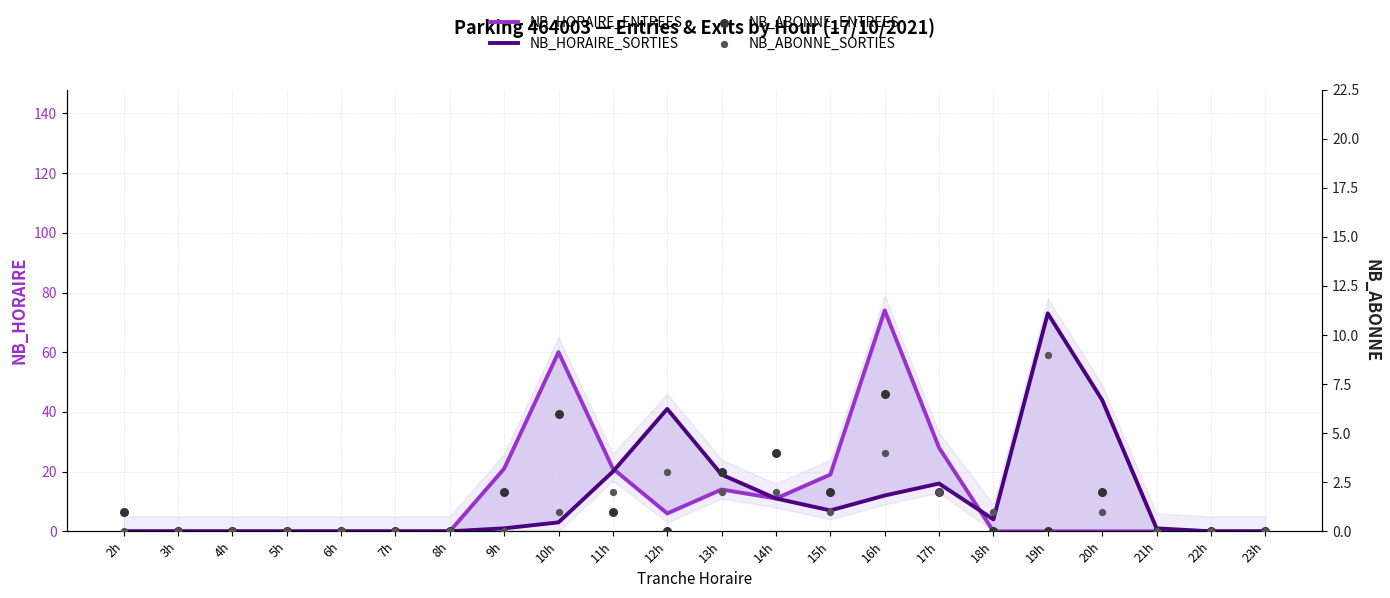

What is the total value across all series at 2h?

1